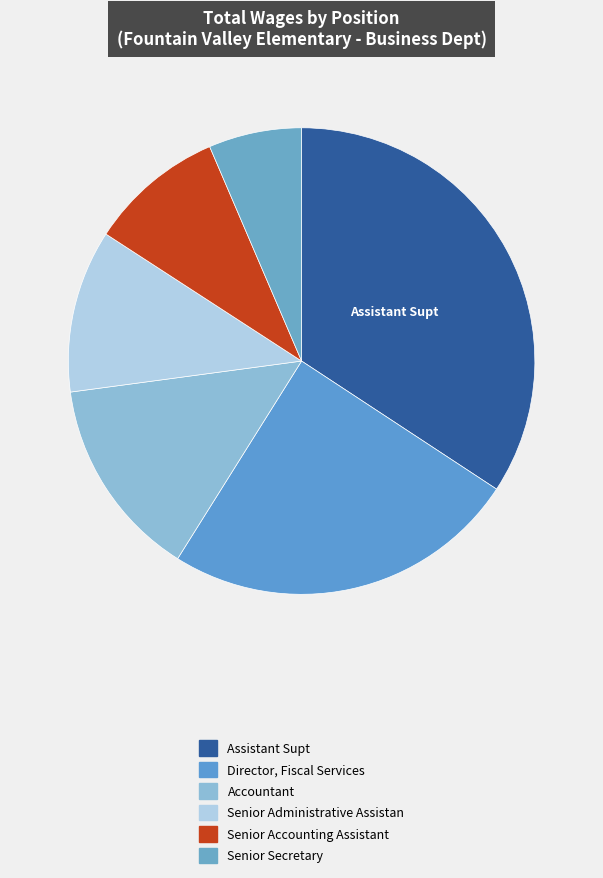

To the nearest percent, what portion does Director, Fiscal Services represent?

25%